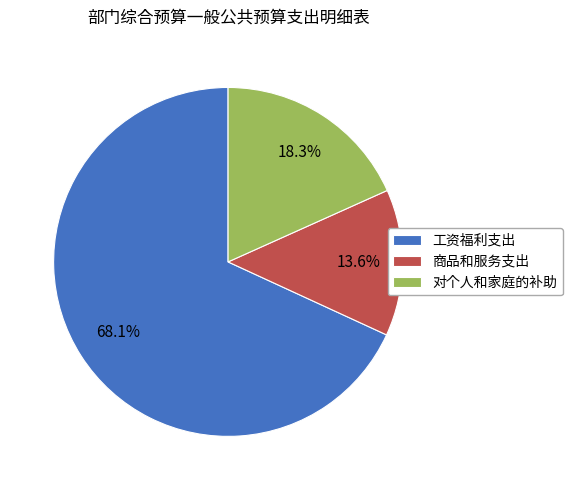

To the nearest percent, what is the combined percentage of 对个人和家庭的补助 and 商品和服务支出?

32%